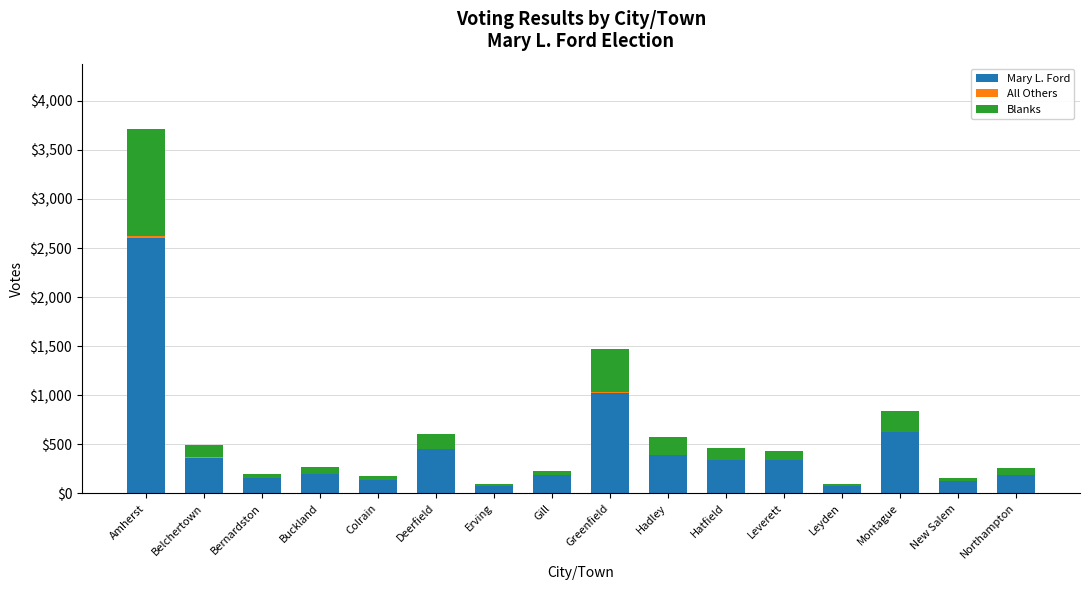

What is the maximum value for Mary L. Ford?

2607